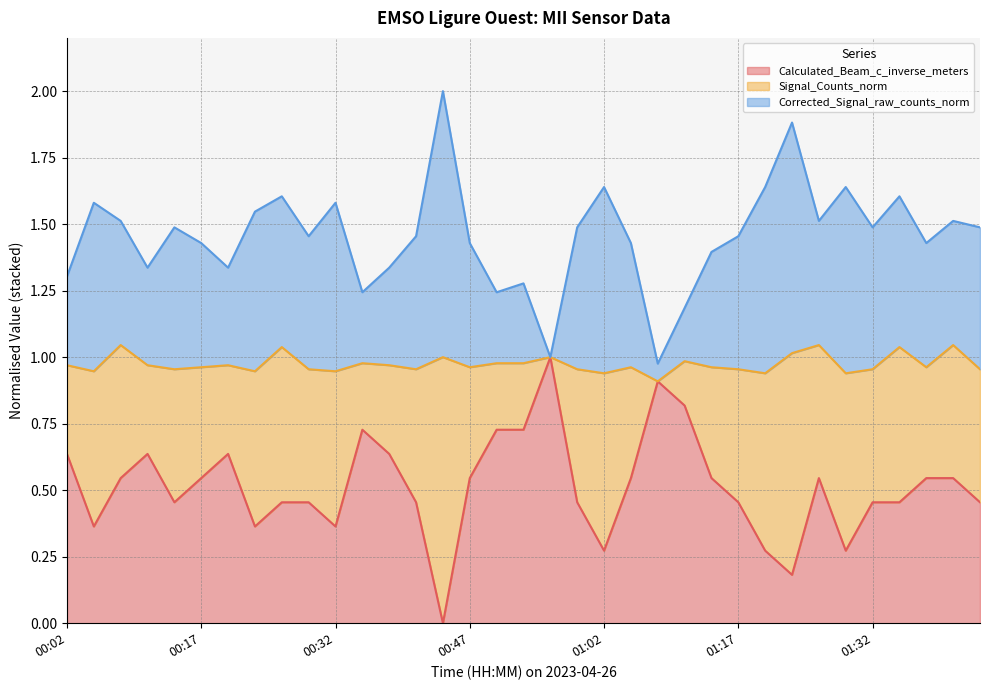

True or false: Calculated_Beam_c_inverse_meters has a value of 1.0 at 00:02.

False